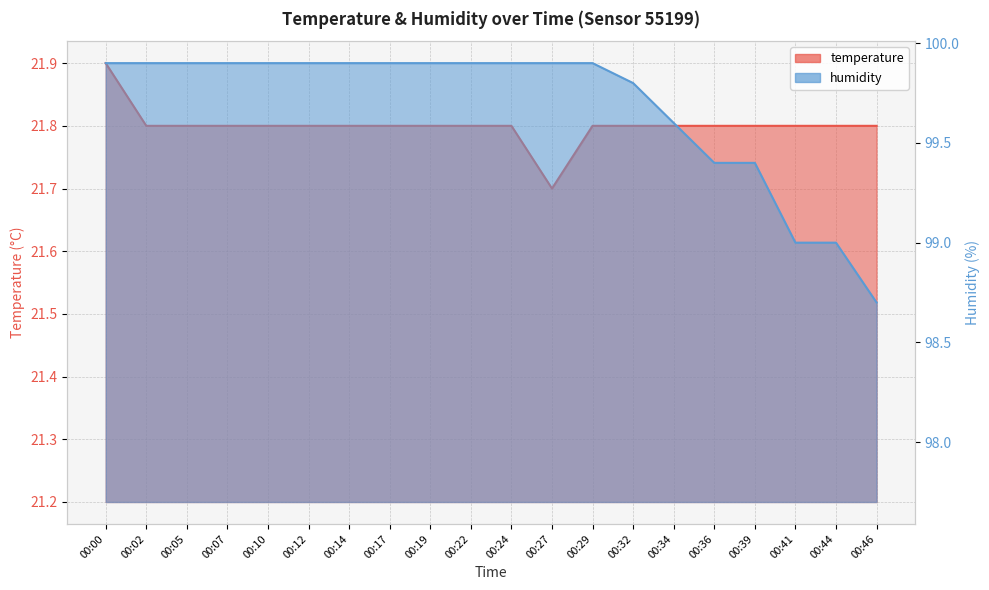

At 00:44, list the series in order from largest to smallest.

humidity, temperature